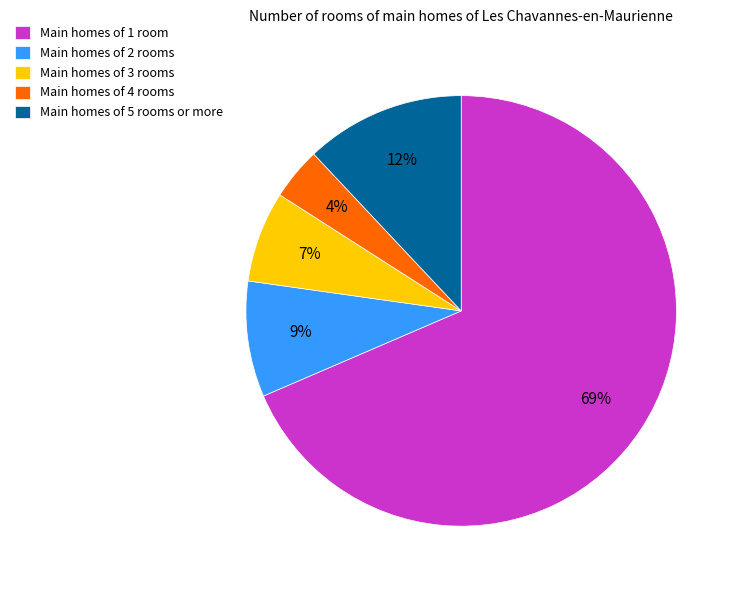

To the nearest percent, what is the average slice percentage?

20%